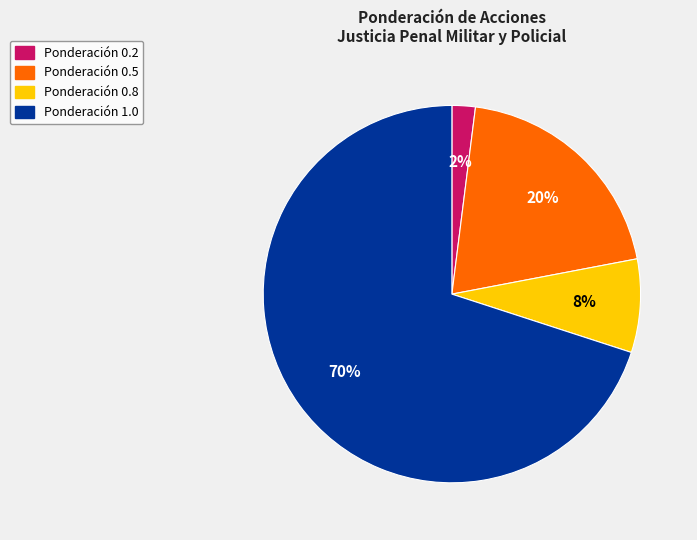

To the nearest percent, what is the difference between the largest and smallest slice percentages?

68%